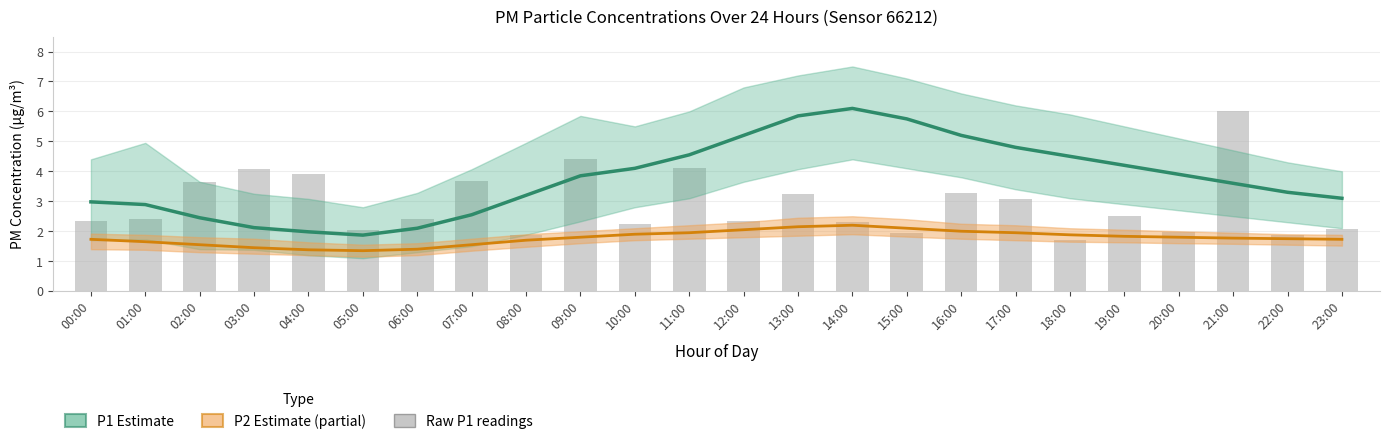

At which category is the sum across all series the highest?

21:00